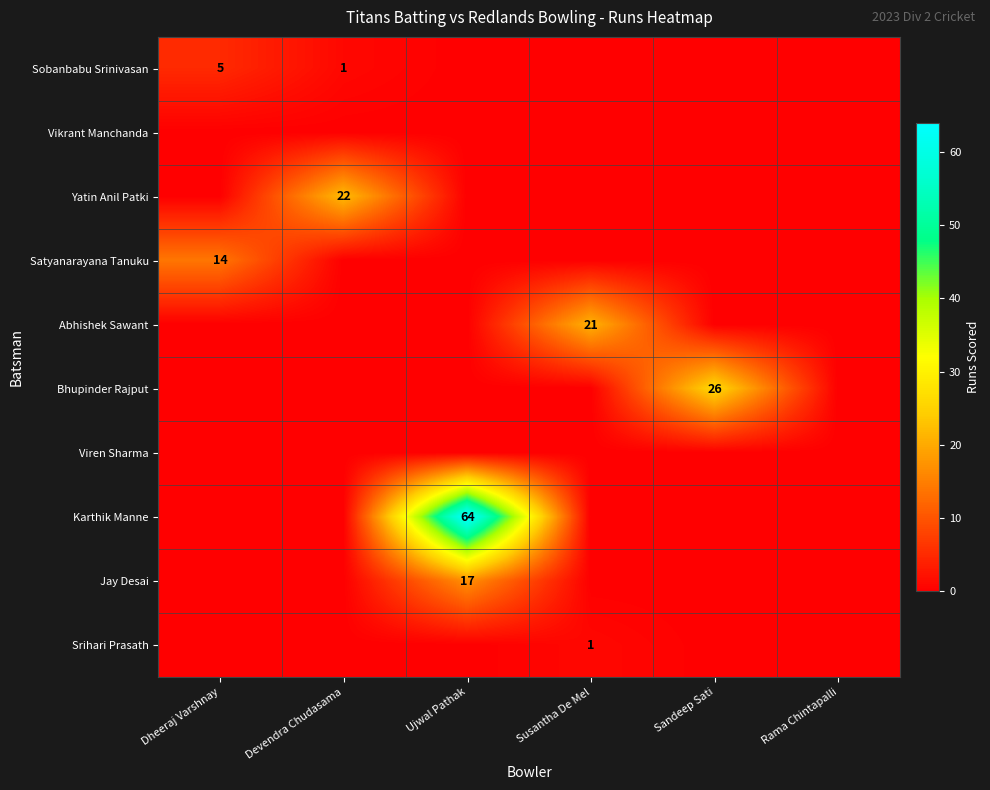

At how many categories does at least one series exceed 39?

1